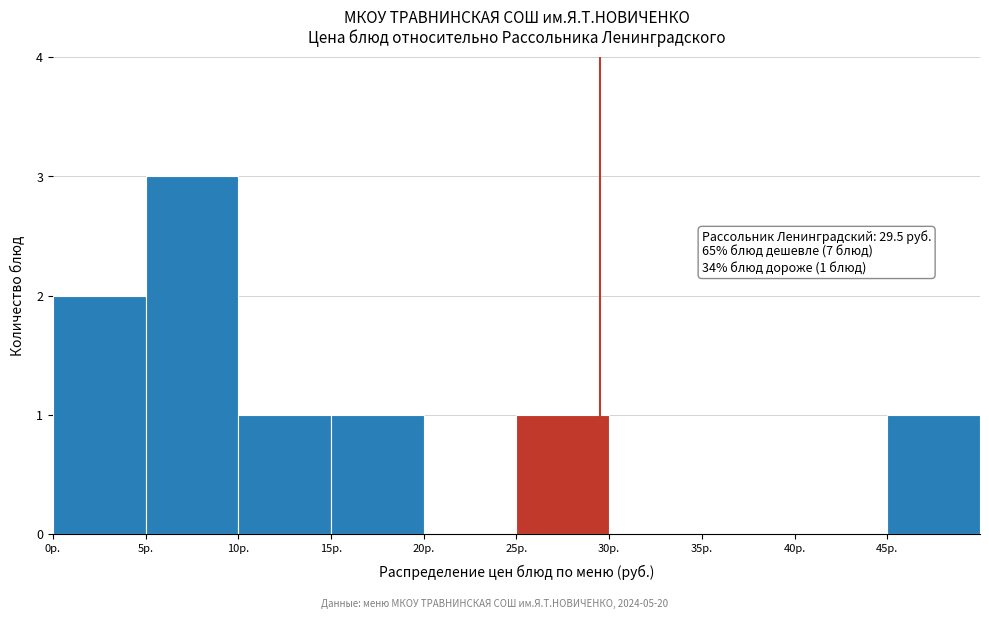

Over which range of the x-axis is the bar tallest?

5 to 10